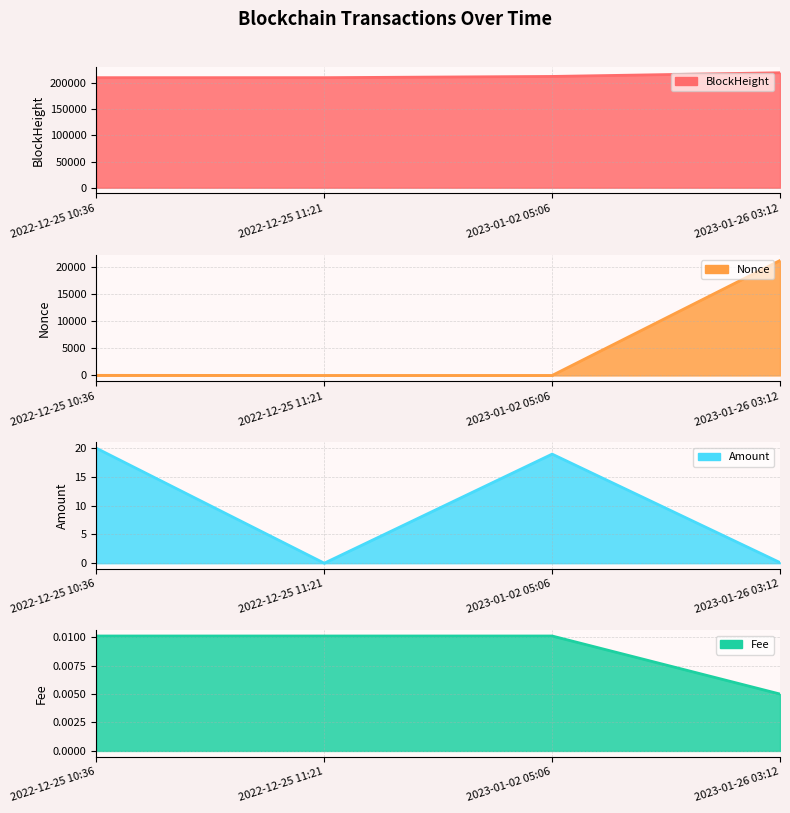

What is the sum of the Amount line values at 2023-01-26 03:12 and 2023-01-02 05:06?

19.1